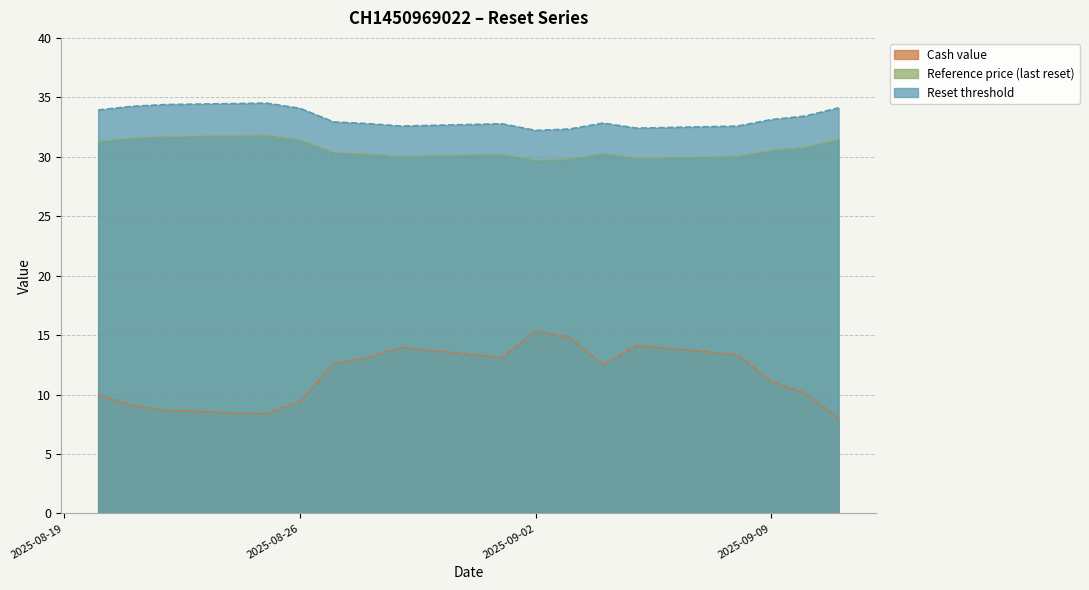

True or false: Reference price (last reset) and Reset threshold intersect in this chart.

False